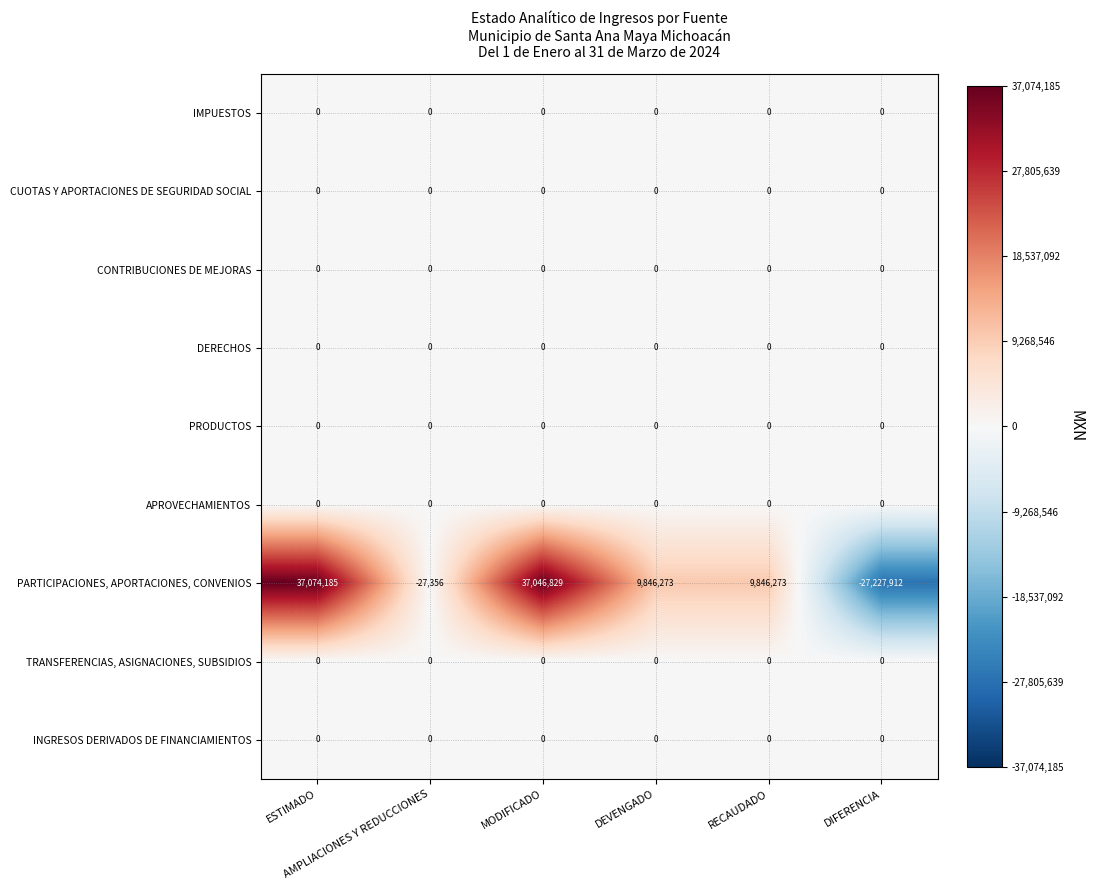

Which series has the widest spread of values?

PARTICIPACIONES, APORTACIONES, CONVENIOS